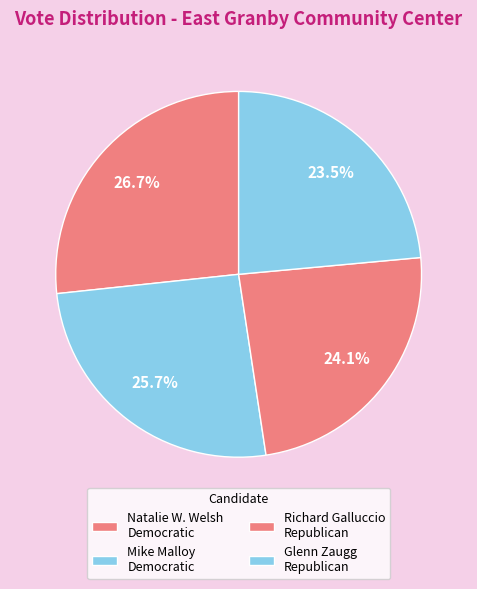

How many slices are in this pie chart?

4